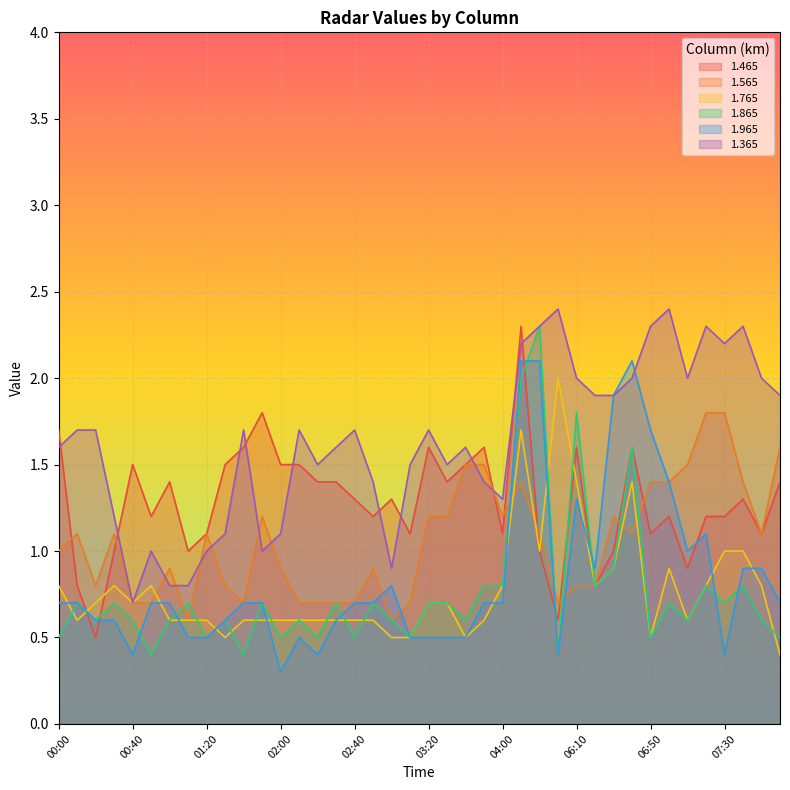

What is the difference between the maximum and second lowest values in the 1.465 series?

1.7